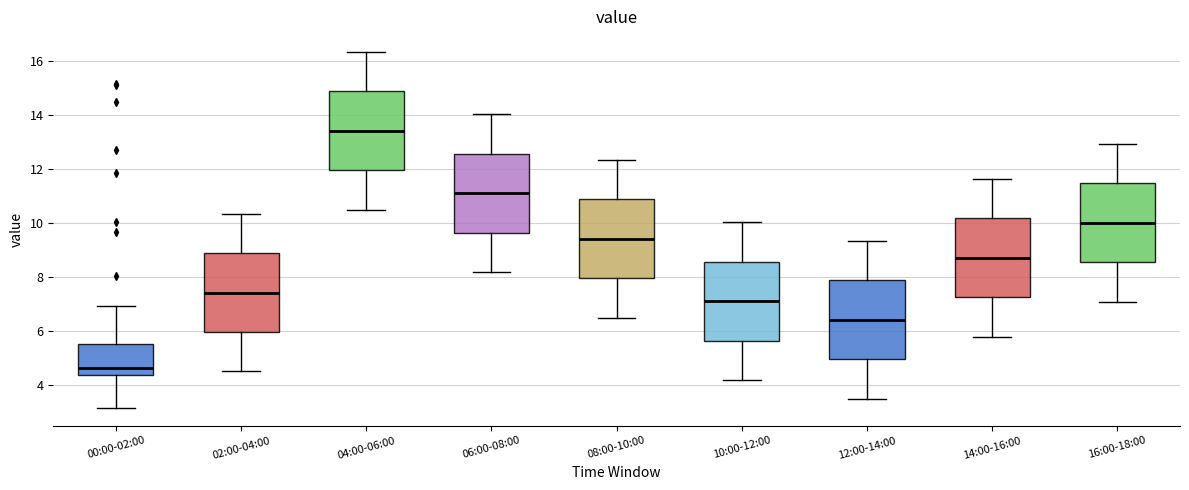

Where does the lower whisker of the box for 04:00-06:00 end on the y-axis? The values are not printed on the chart, so give them approximately, as read against the axis.

10.6